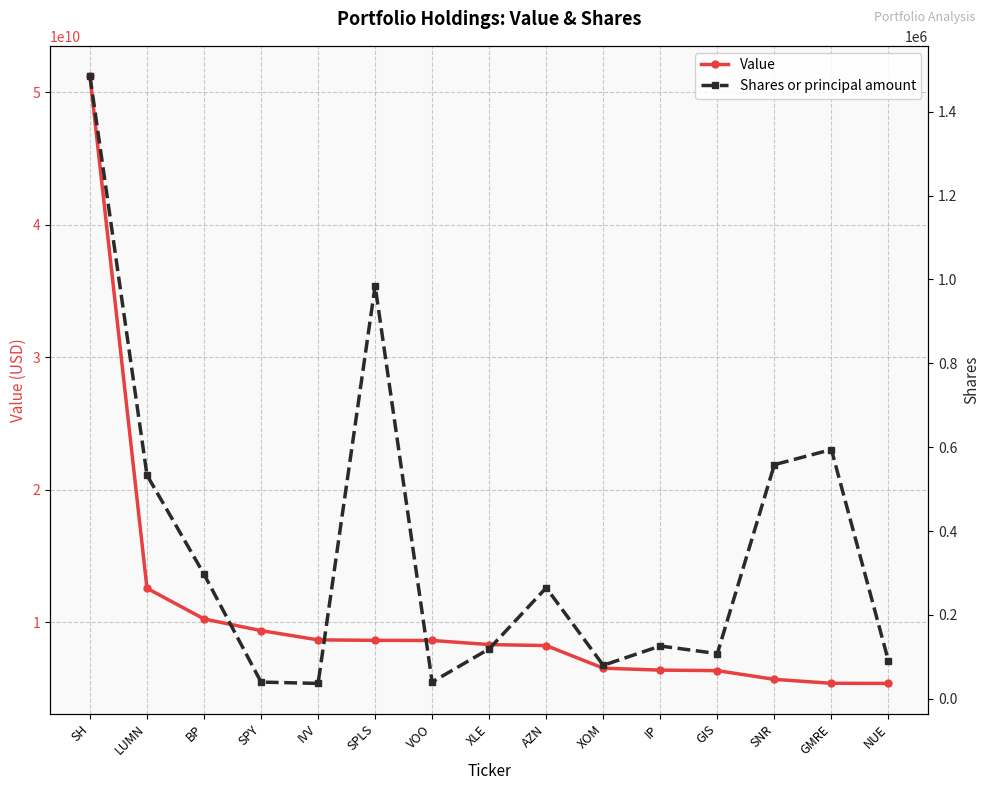

Which label corresponds to the smallest value in the chart?

IVV